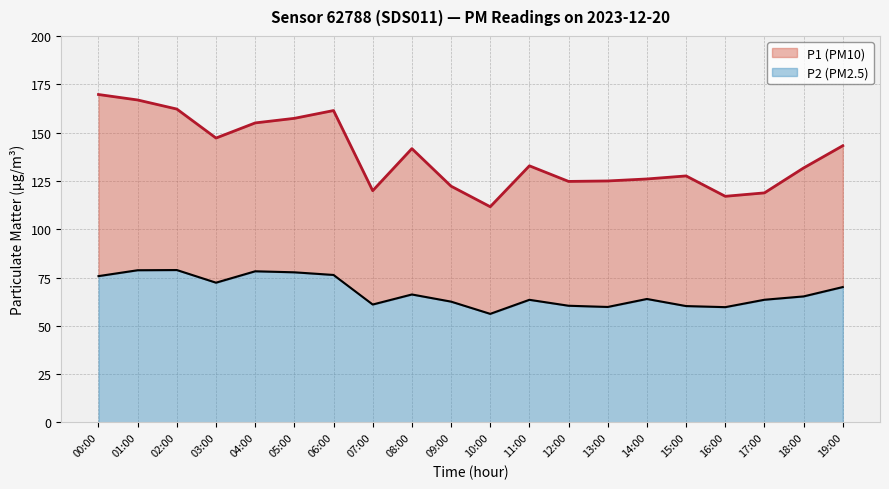

How many lines are shown in the chart?

2